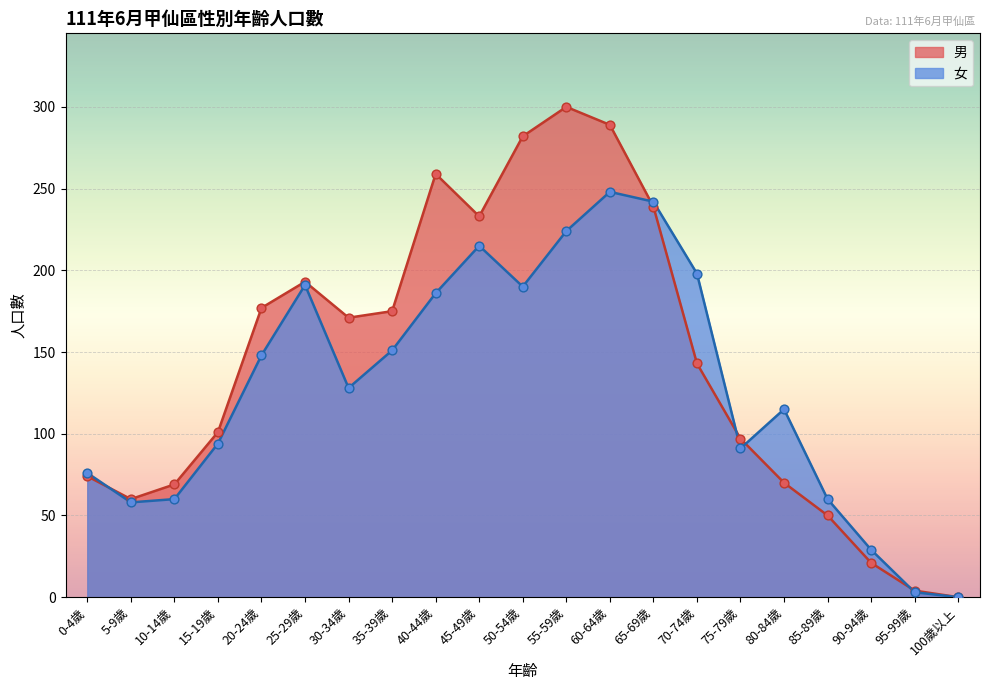

Which series reaches the minimum Y coordinate?

男